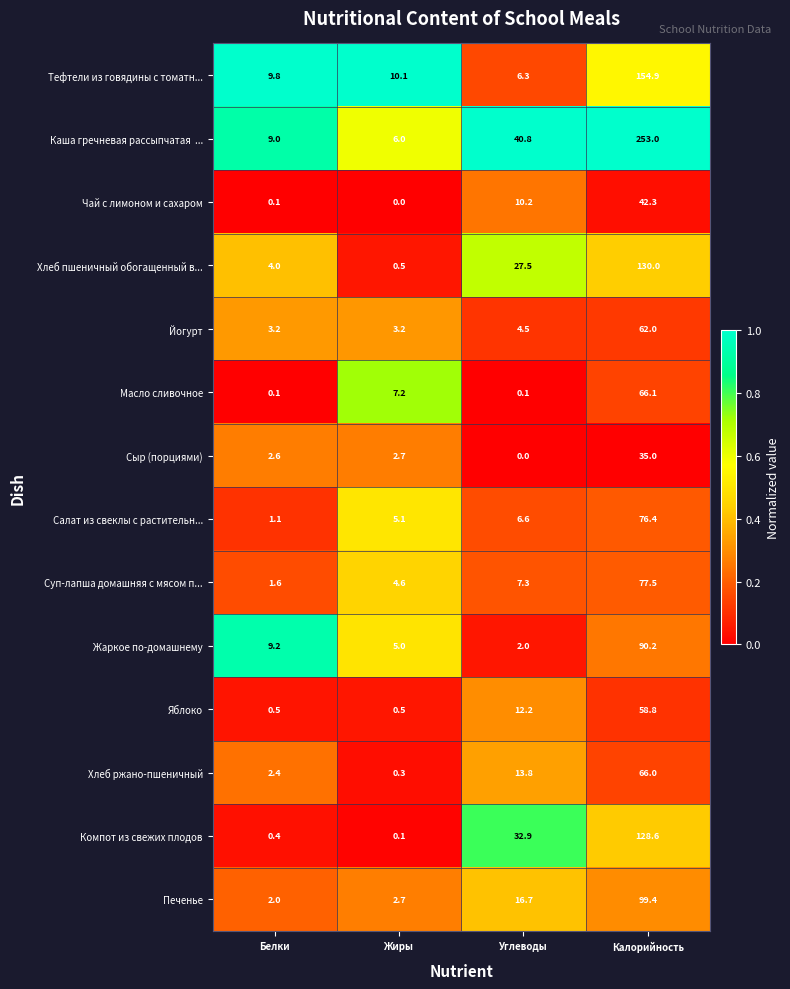

Which category has the highest value in the Йогурт series?

Калорийность